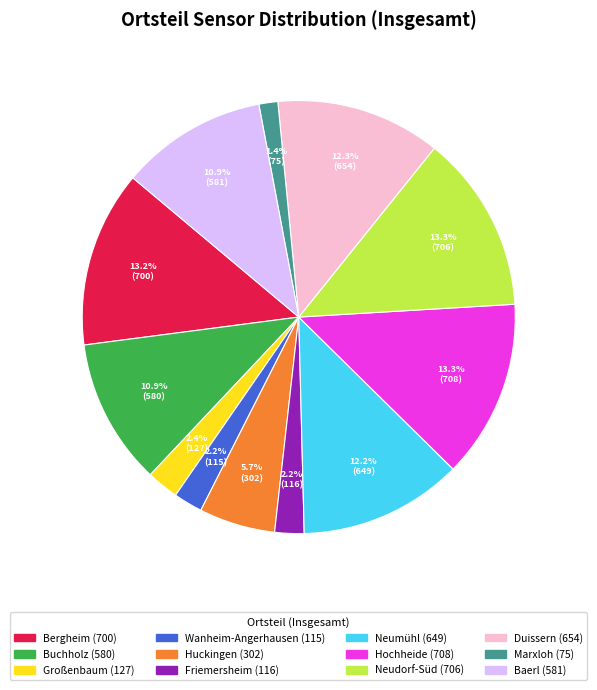

Does any single category account for the majority?

No